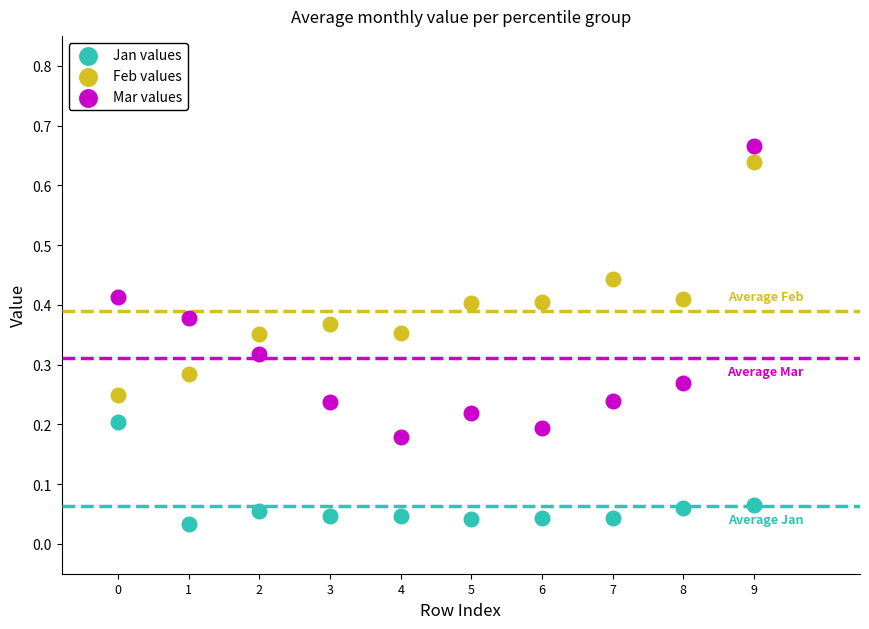

Which series has the largest Y range (max minus min)?

Mar values